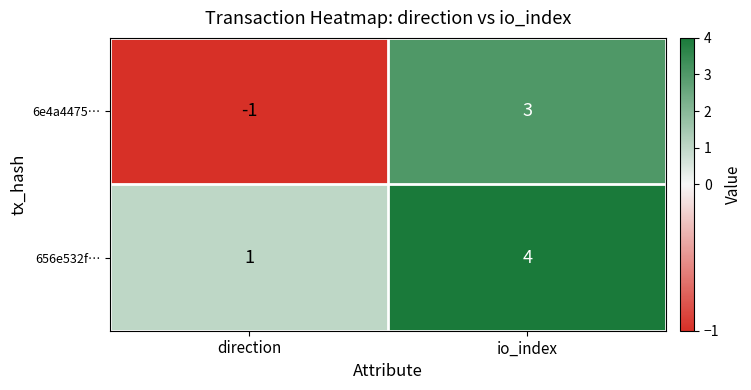

The 656e532f… series shows 2 at direction. True or false?

False